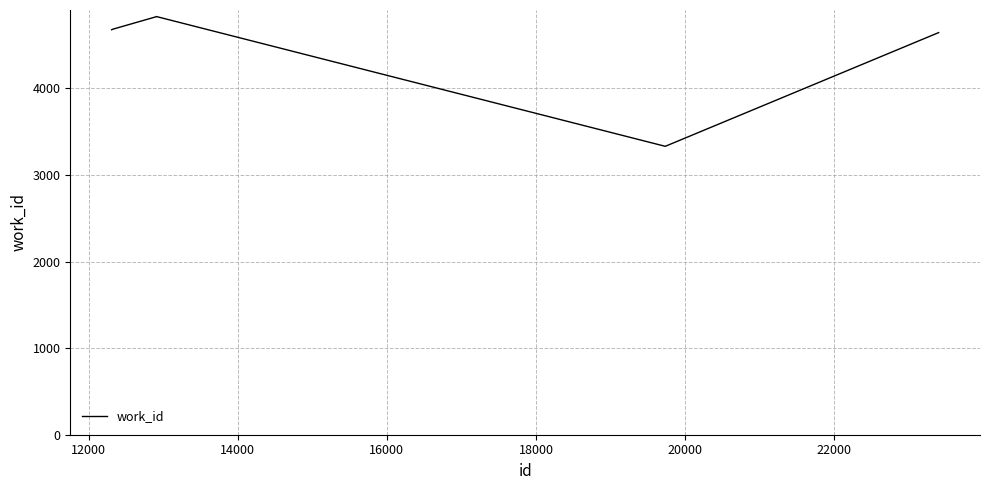

What is the difference between the maximum and minimum values?

1499